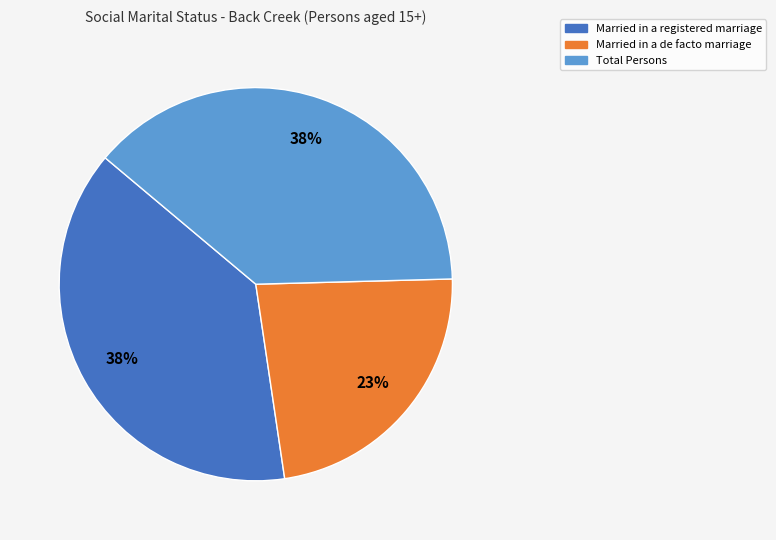

To the nearest percent, what is the average slice percentage?

33%